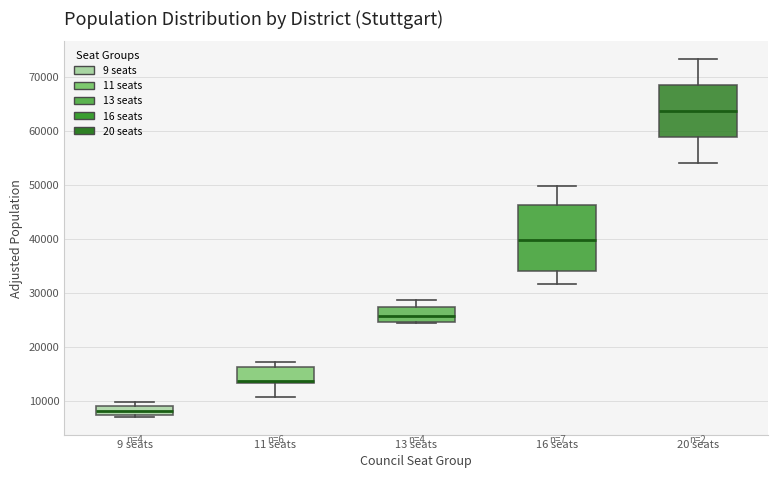

Where is the lower edge of the box for 11 seats on the y-axis? The values are not printed on the chart, so give them approximately, as read against the axis.

13000